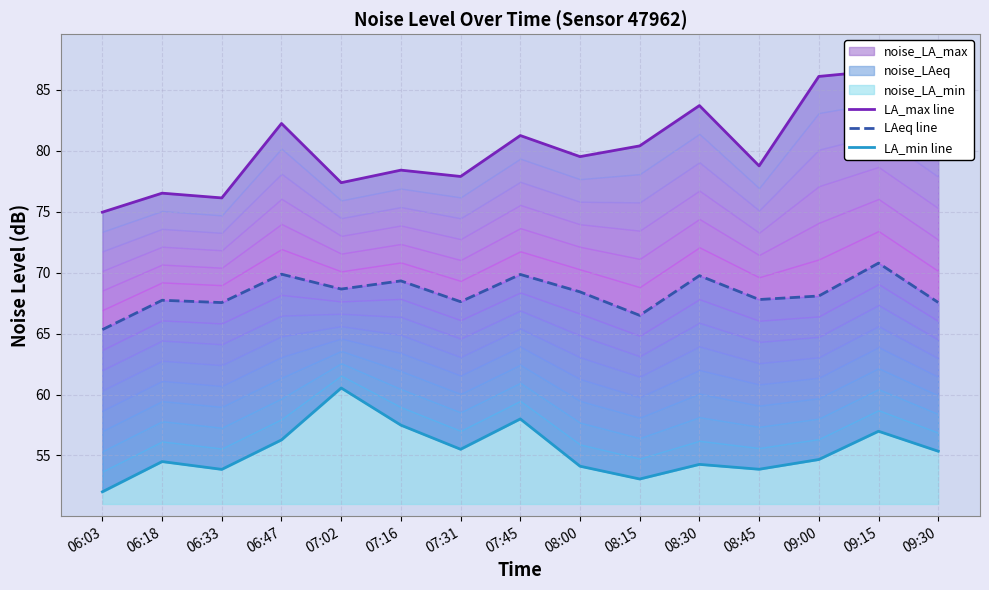

Is the value of LA_min line at 08:15 greater than the value of LAeq line at 07:45?

No